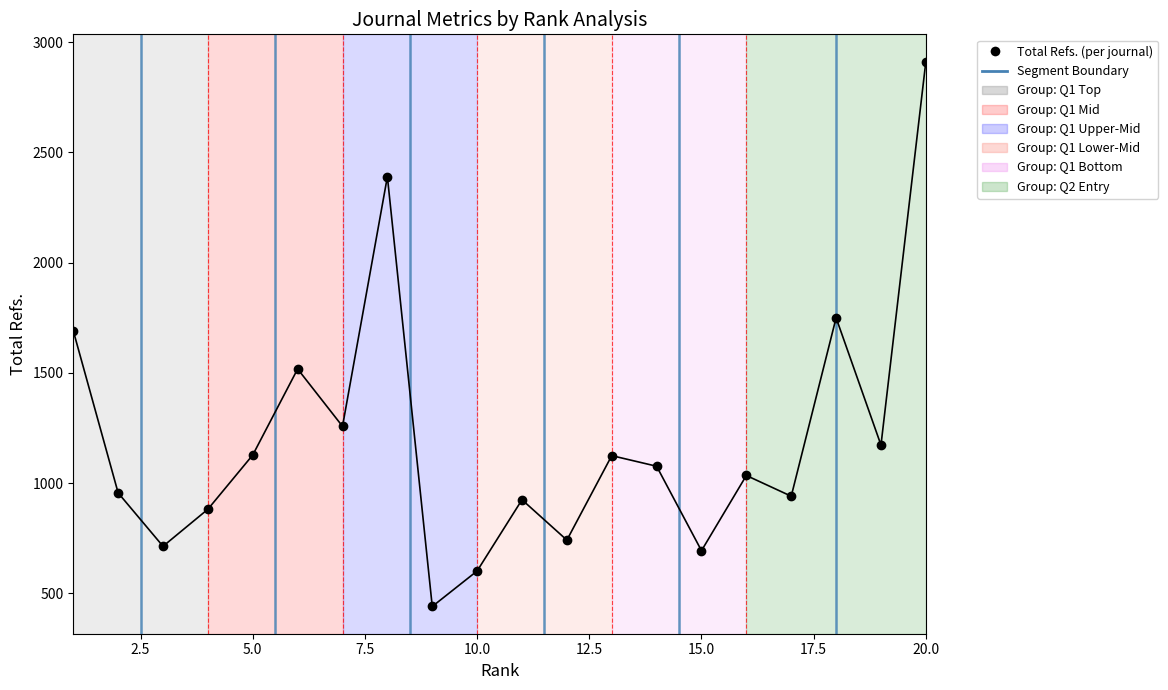

What is the maximum value shown in the chart?

2912